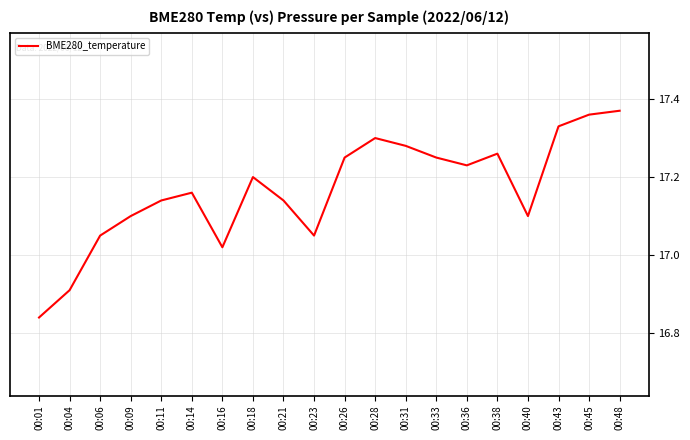

What is the difference between the maximum and minimum values?

0.5